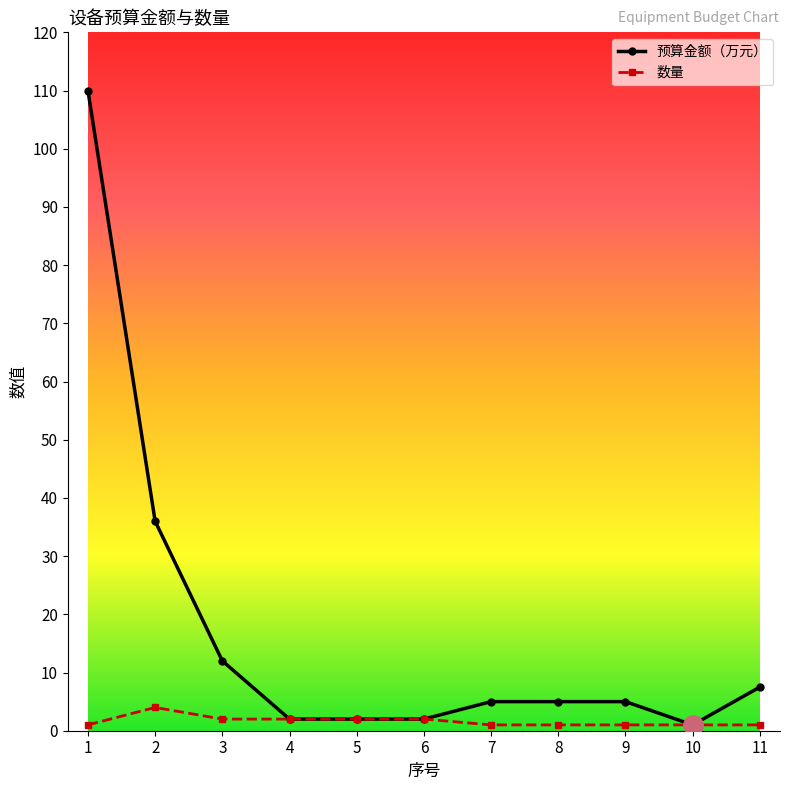

True or false: 预算金额（万元） has a value of 5.0 at 9.

True